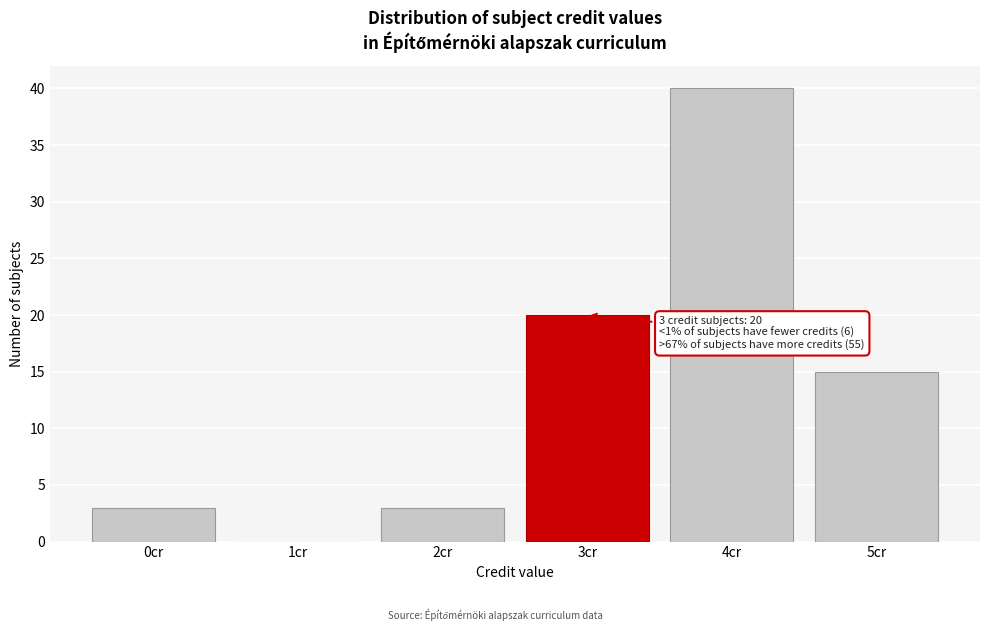

Reading left to right, extract all data points from this chart.

0cr=3	1cr=0	2cr=3	3cr=20	4cr=40	5cr=15